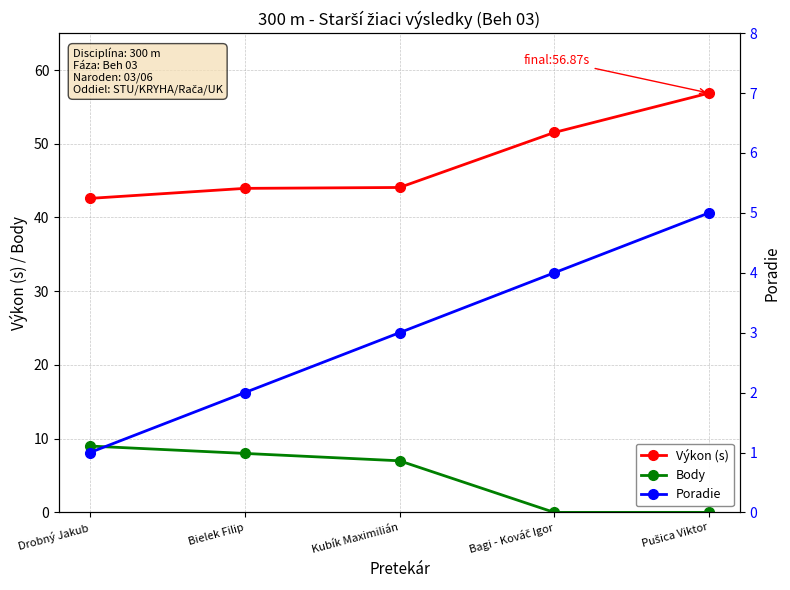

How many times do Poradie and Body cross each other?

1